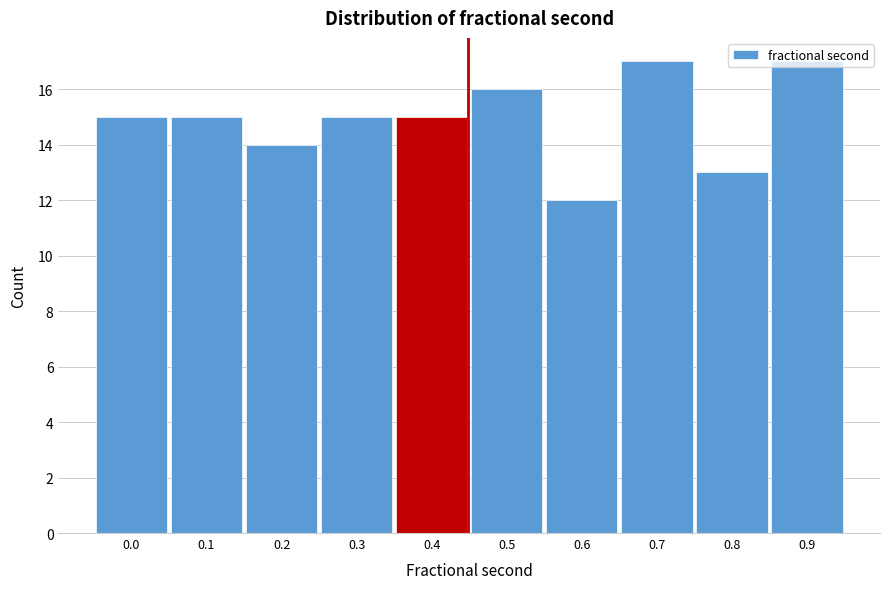

The value at 0.6 is 20. True or false?

False